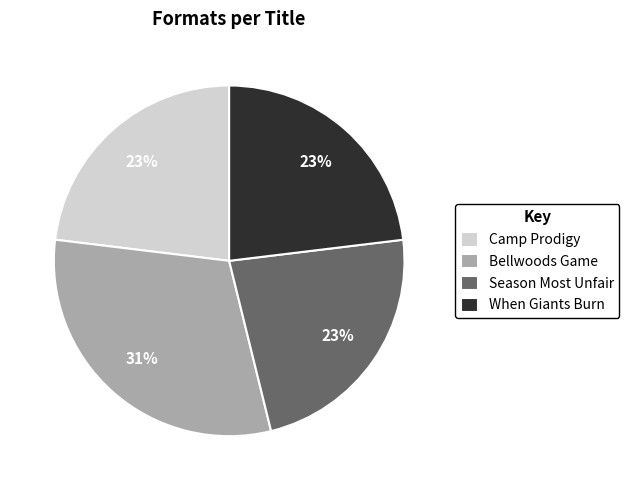

Between Bellwoods Game and When Giants Burn, which is larger?

Bellwoods Game